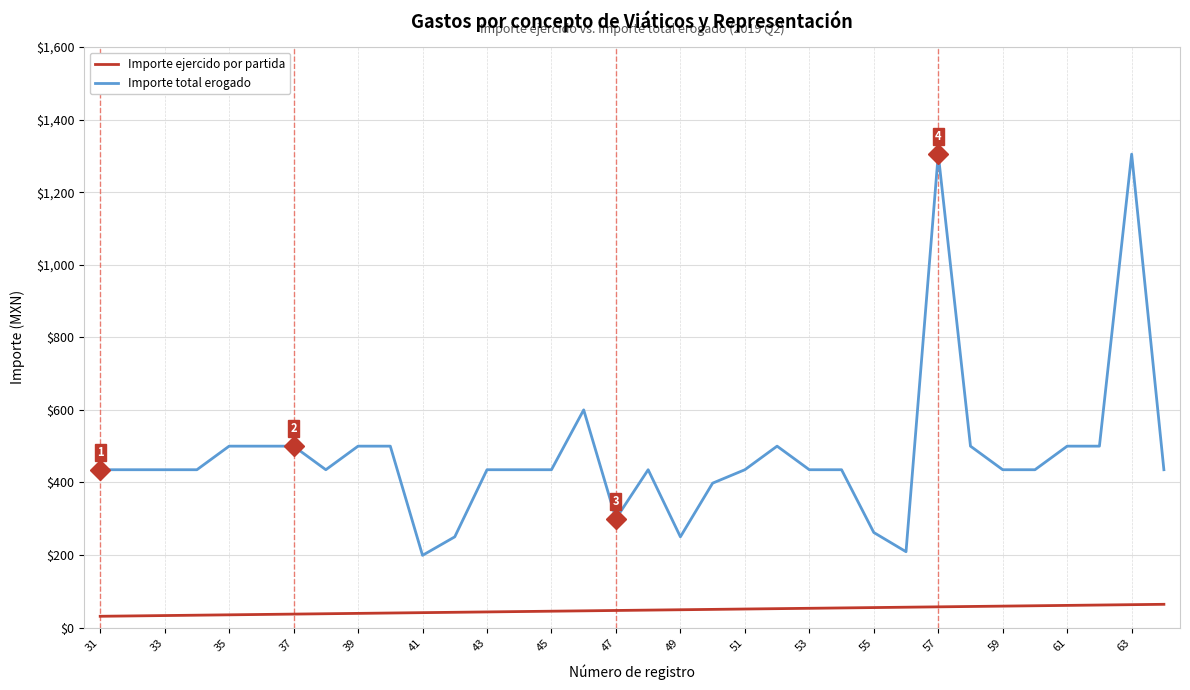

What are all the series names shown in the legend?

Importe ejercido por partida, Importe total erogado